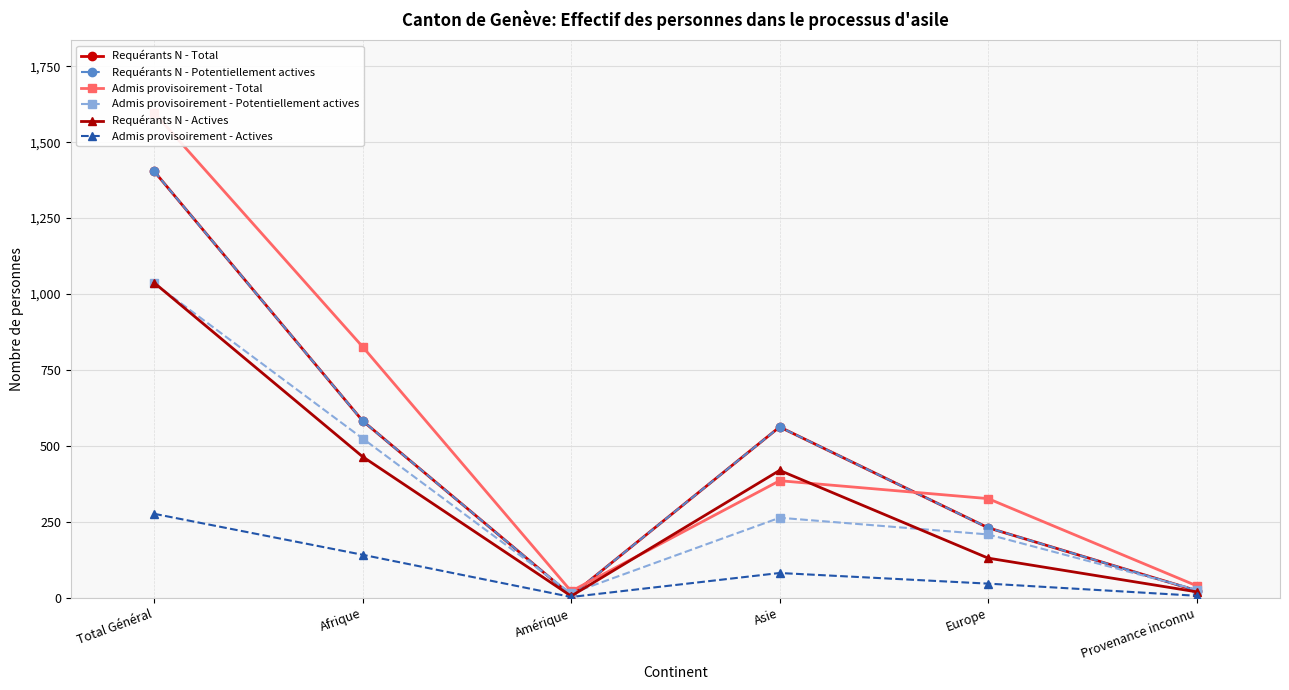

What is the value of the Requérants N - Potentiellement actives point at the 3rd from the left?

7